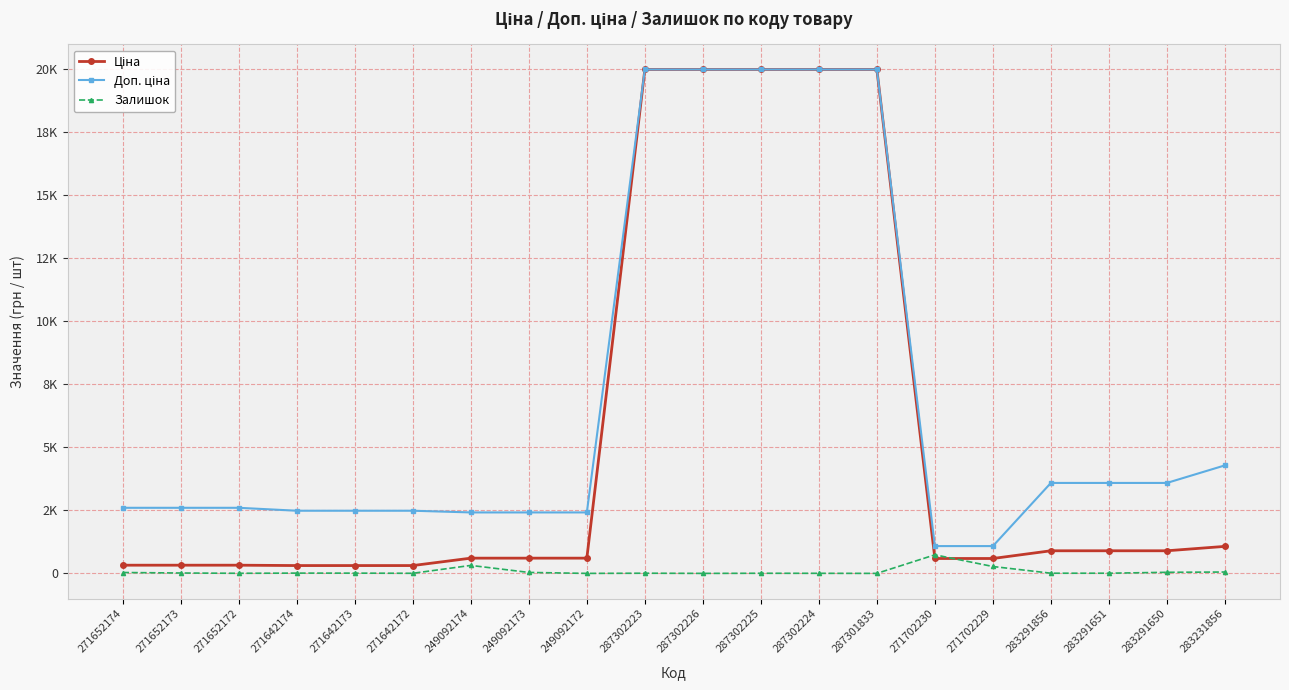

What is the difference between the maximum and minimum values in the Ціна series?

19653.9